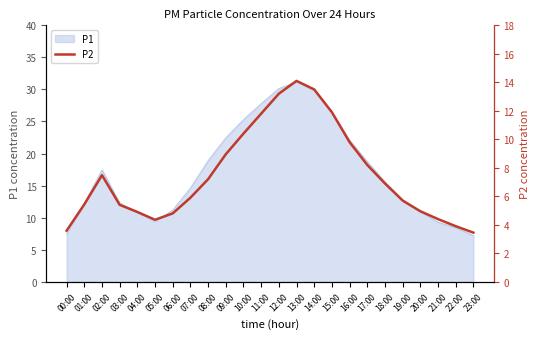

The value of P1 at 19:00 is 12.8. True or false?

True